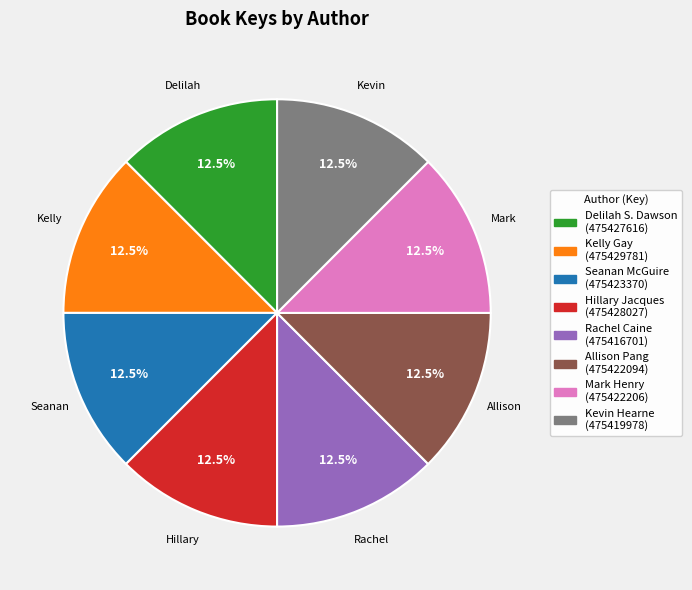

How many segments does this pie chart have?

8